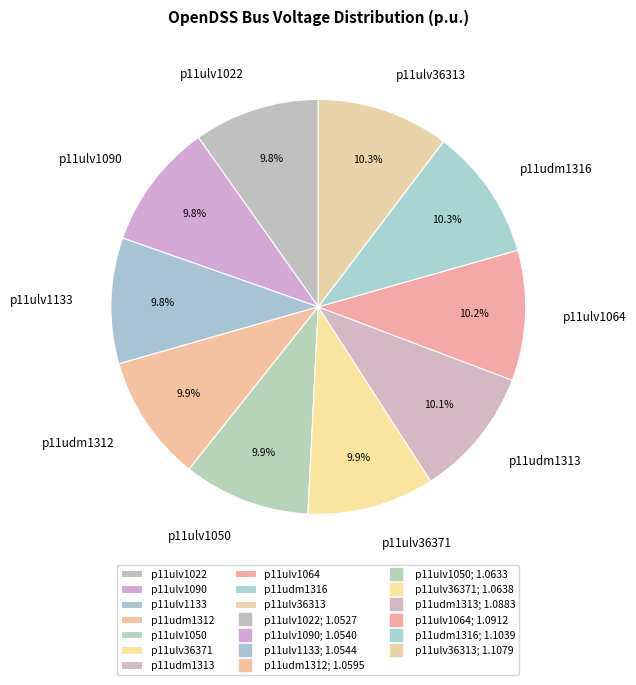

What is the ratio of the value at p11ulv1064 to the value at p11udm1316?

1.0